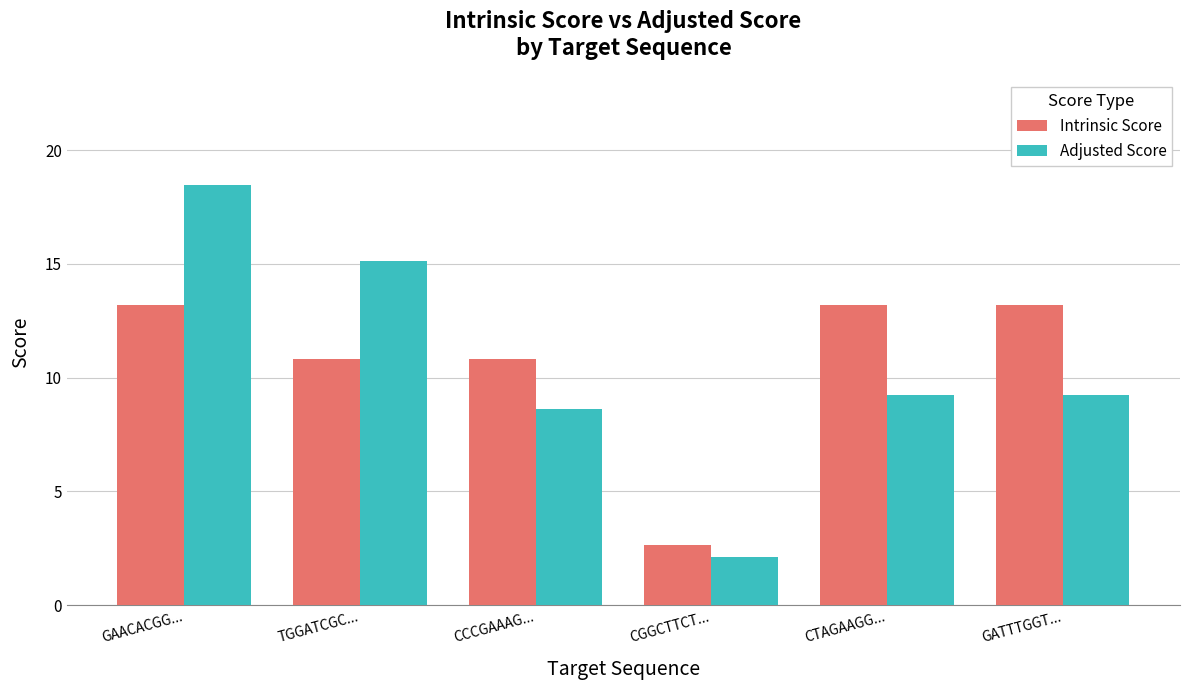

Reading left to right, transcribe all the data shown in this chart.

Intrinsic Score: GAACACGG...=13.2	TGGATCGC...=10.8	CCCGAAAG...=10.8	CGGCTTCT...=2.6	CTAGAAGG...=13.2	GATTTGGT...=13.2
Adjusted Score: GAACACGG...=18.5	TGGATCGC...=15.1	CCCGAAAG...=8.6	CGGCTTCT...=2.1	CTAGAAGG...=9.2	GATTTGGT...=9.2